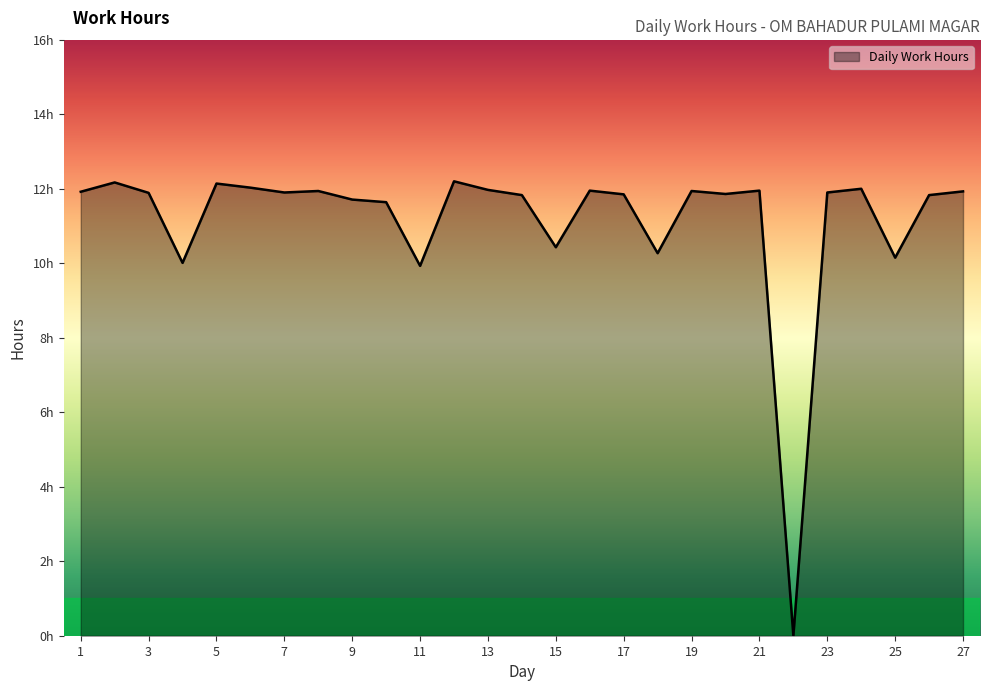

Reading right to left, list all the values displayed in this chart.

11.9	11.8	10.2	12.0	11.9	0.0	11.9	11.9	11.9	10.3	11.8	11.9	10.4	11.8	12.0	12.2	9.9	11.6	11.7	11.9	11.9	12.0	12.1	10.0	11.9	12.2	11.9